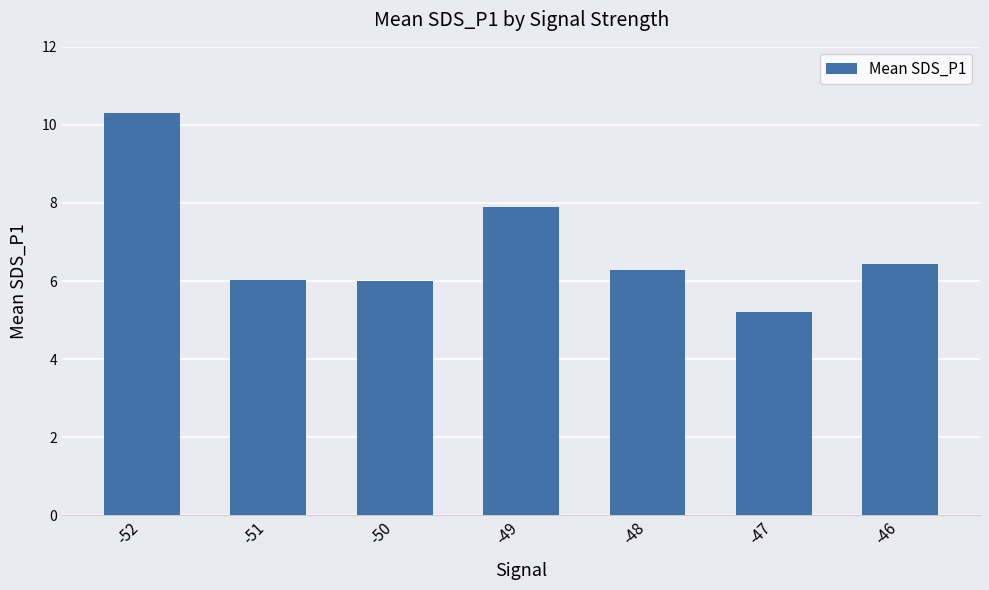

What is the sum of all values?

48.2